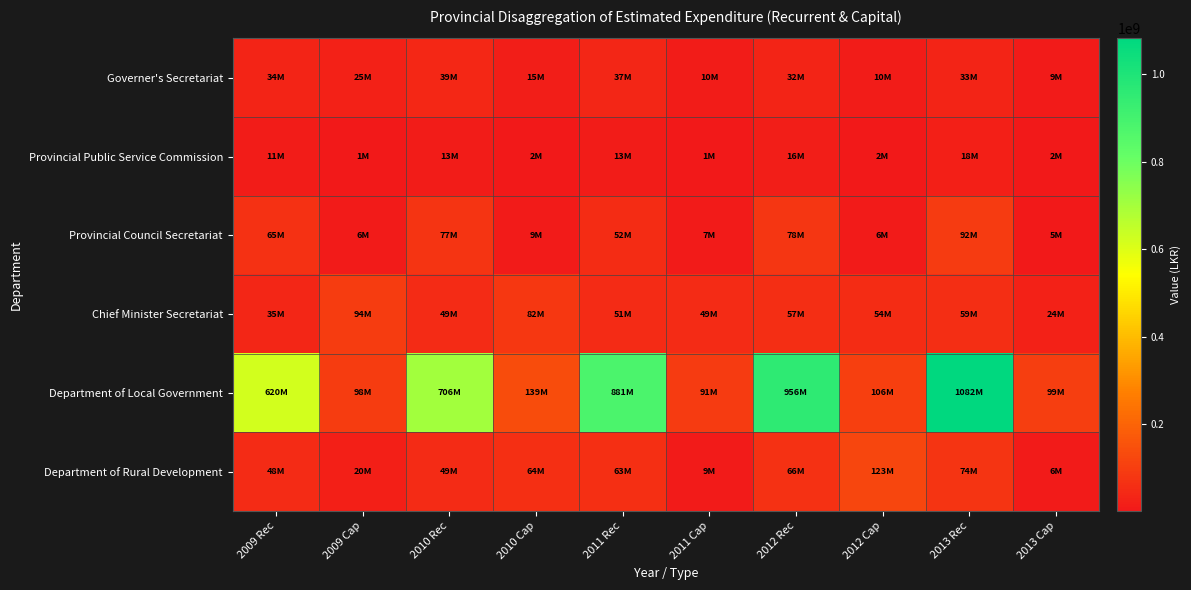

How many distinct data groups are displayed?

6